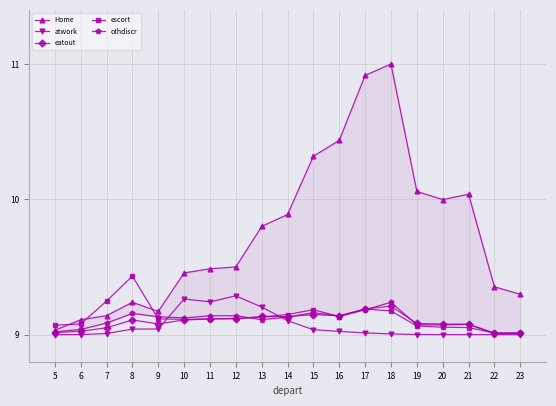

At how many categories does at least one series exceed 9?

19